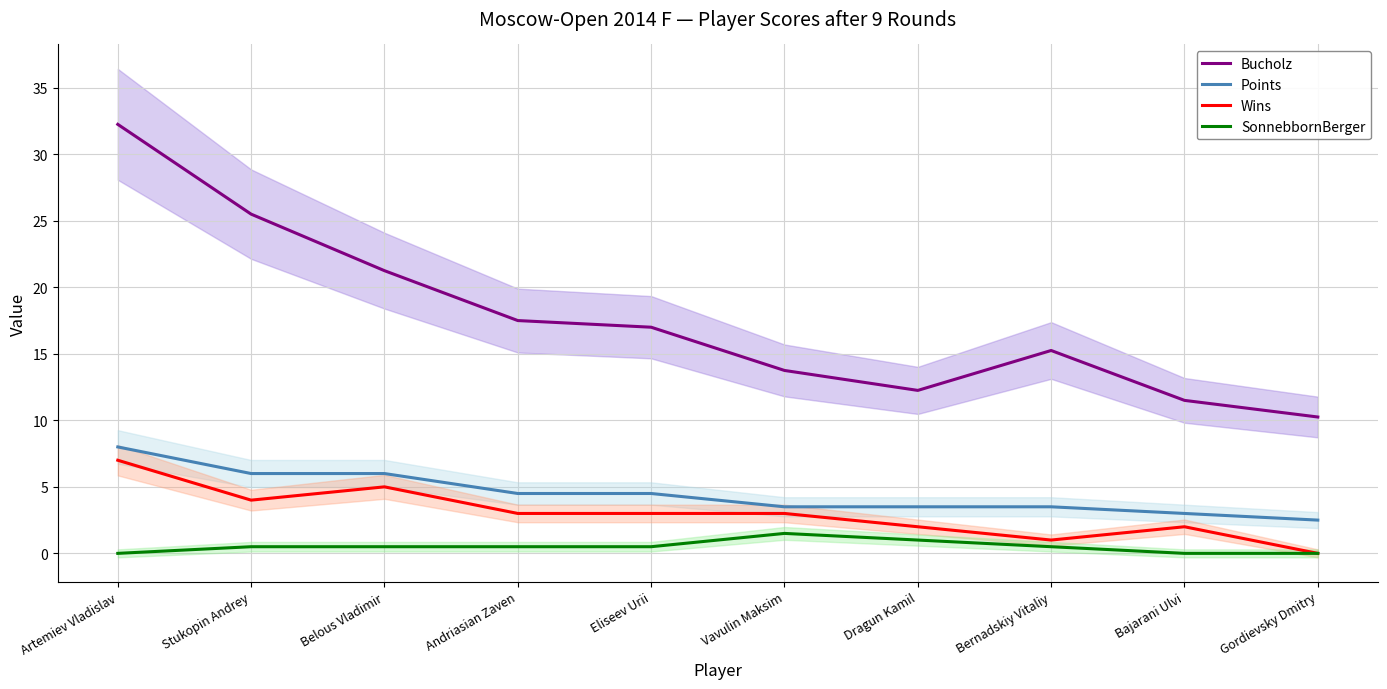

What is the spread (max minus min) of values at Artemiev Vladislav?

32.2